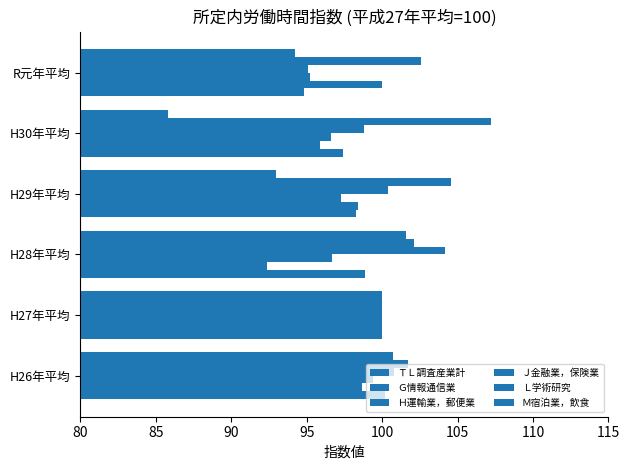

Rank the series by their maximum value, from highest to lowest.

Ｌ学術研究, Ｊ金融業，保険業, Ｍ宿泊業，飲食, ＴＬ調査産業計, Ｇ情報通信業, Ｈ運輸業，郵便業